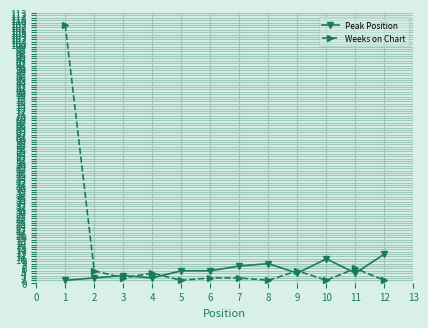

Which series has the largest total across all categories?

Weeks on Chart